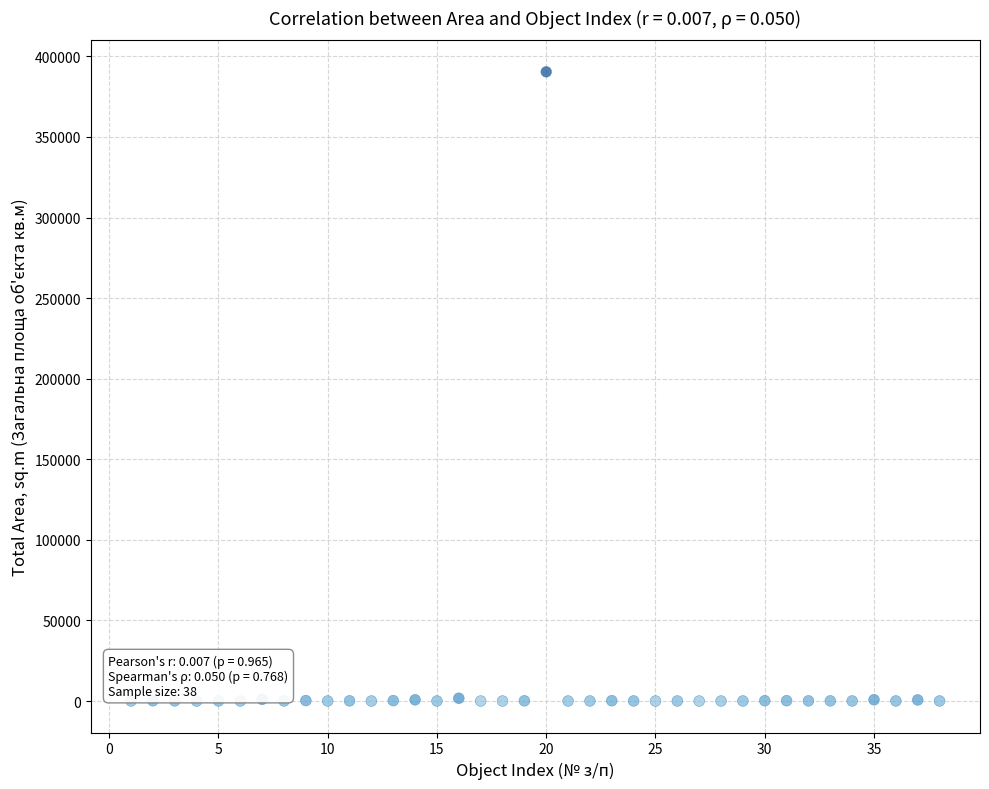

What is the range of X values (max minus min)?

37.0